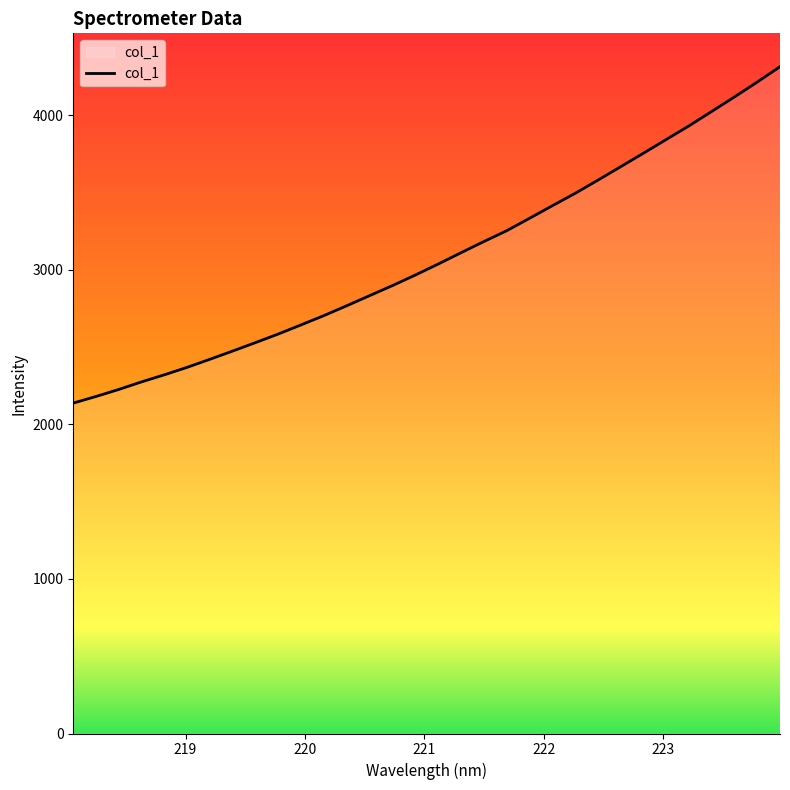

What is the greatest value displayed?

4314.1